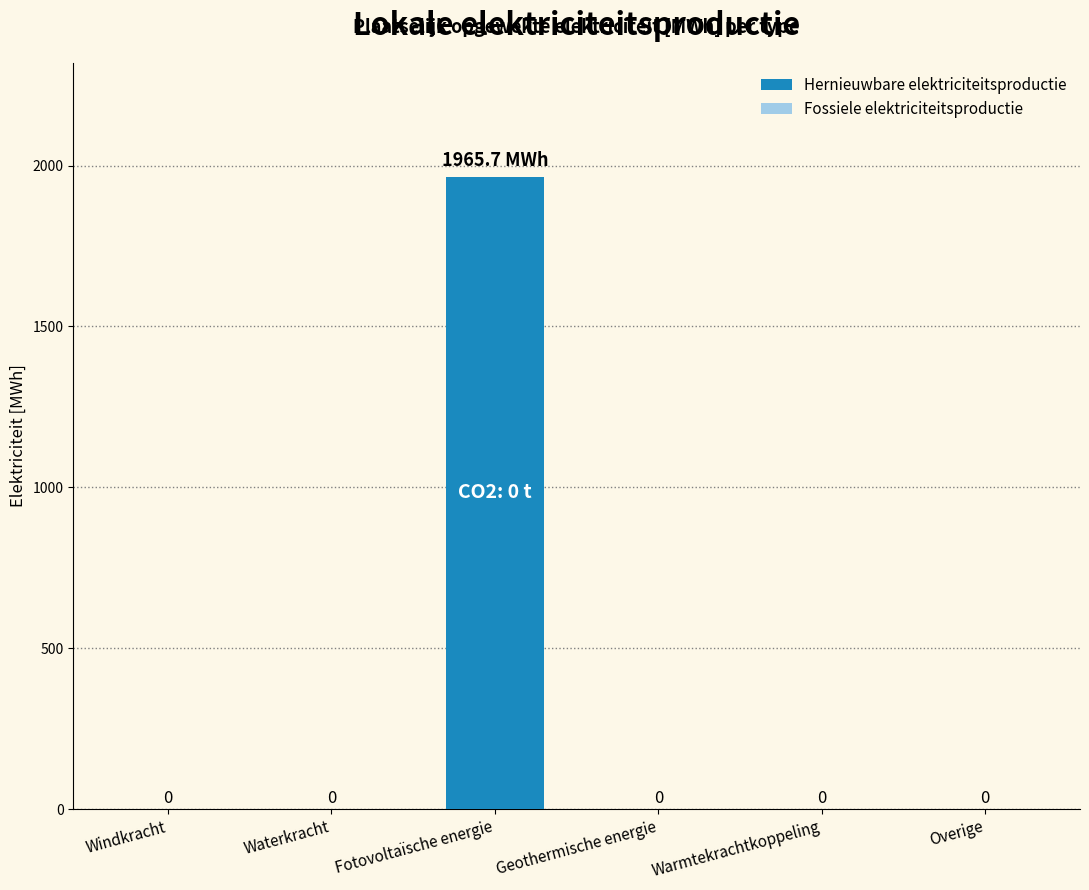

What is the maximum value shown in the chart?

1965.7